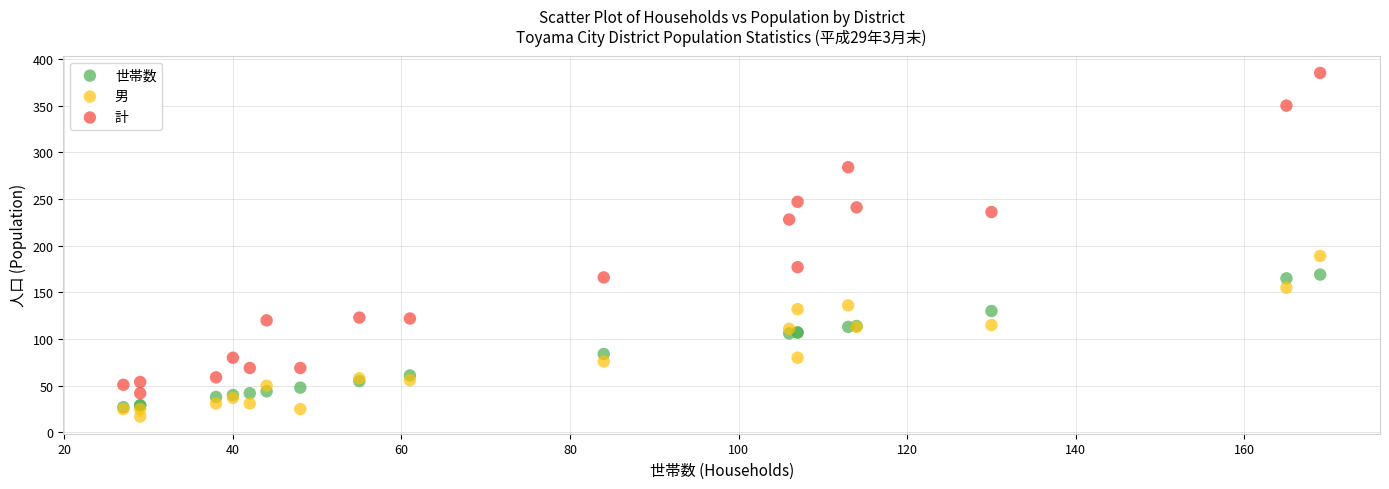

Across all series, what Y value is closest to 201?

189